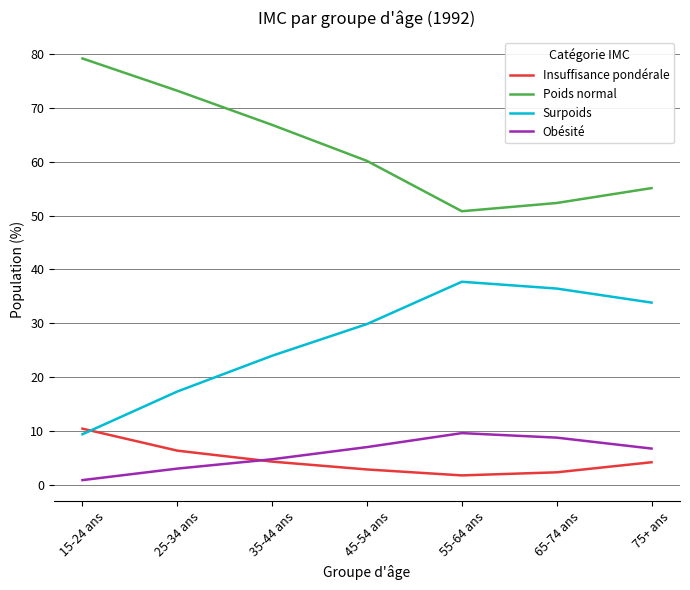

At which category does Obésité reach its first local peak?

55-64 ans